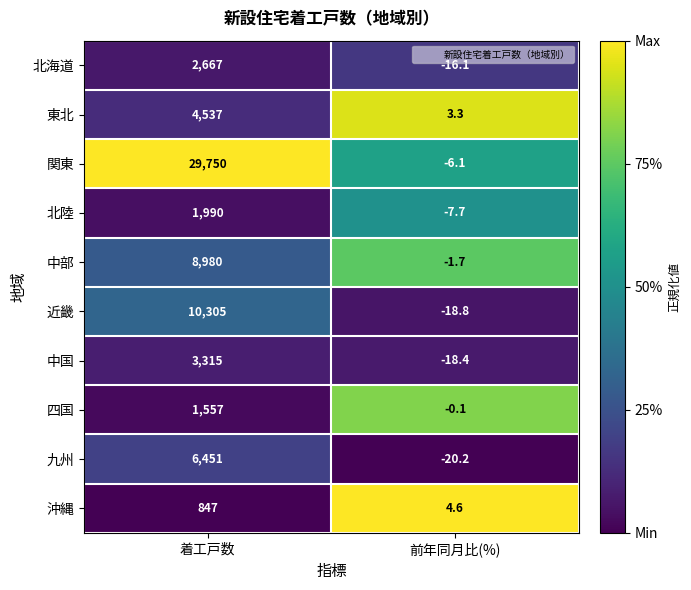

Which label corresponds to the smallest value in the chart?

前年同月比(%)